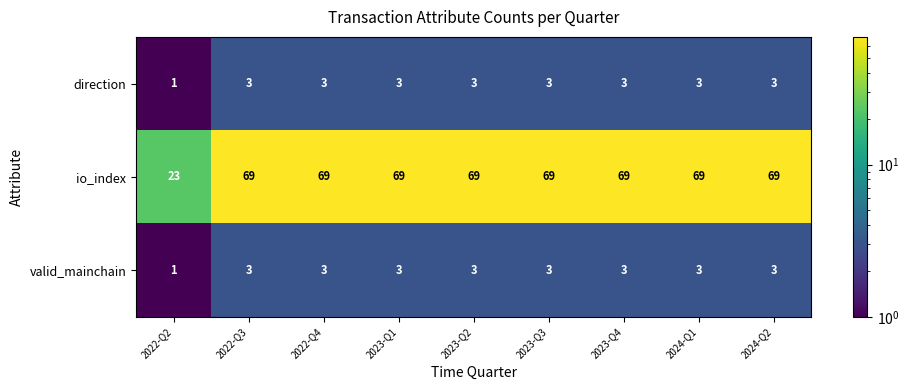

Which series has the widest spread of values?

io_index